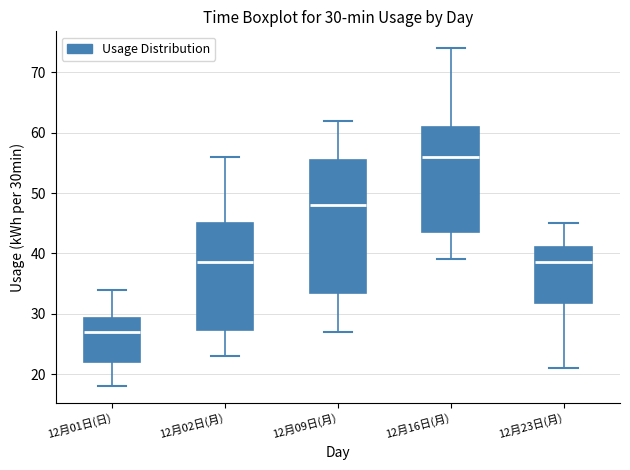

Which box has the highest median line?

12月16日(月)